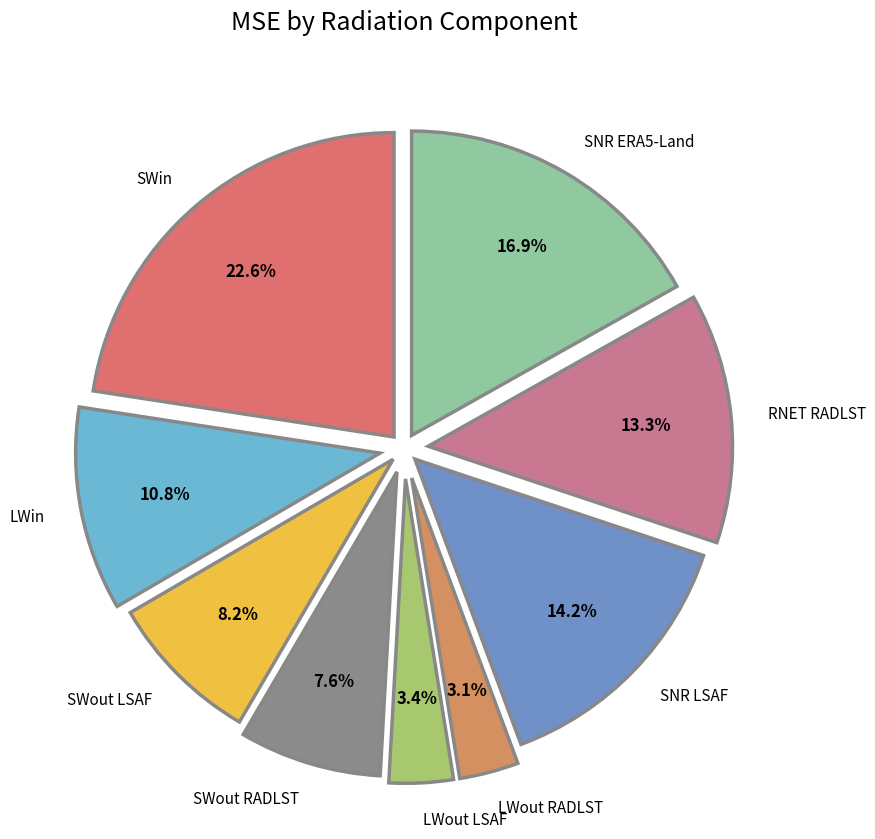

Does SWin account for over 50% of the chart?

No